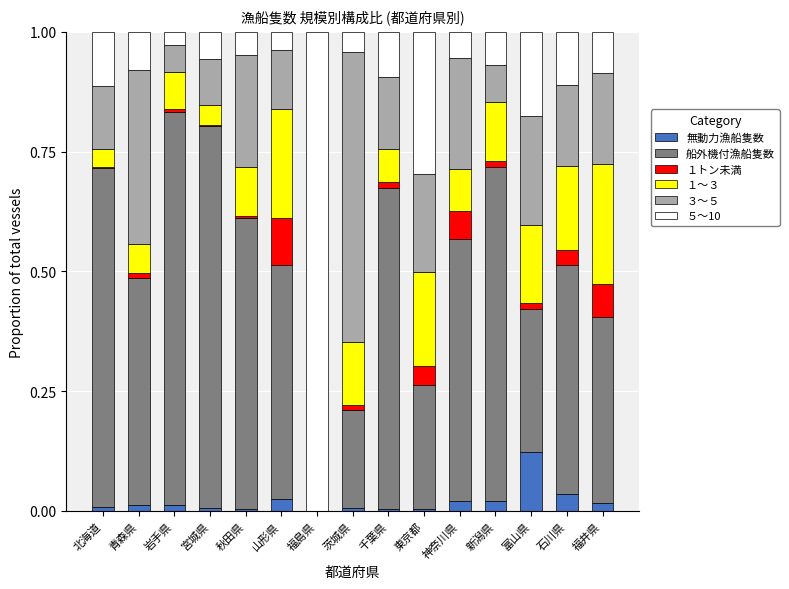

Which category has the highest value in the 無動力漁船隻数 series?

富山県